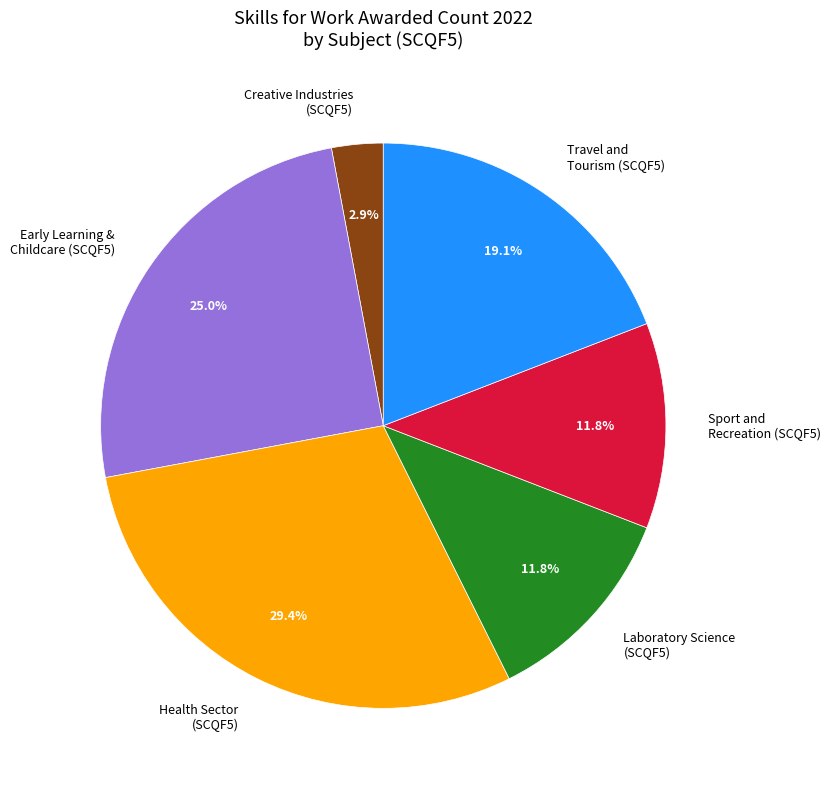

Which slice is the largest?

Health Sector (SCQF5)